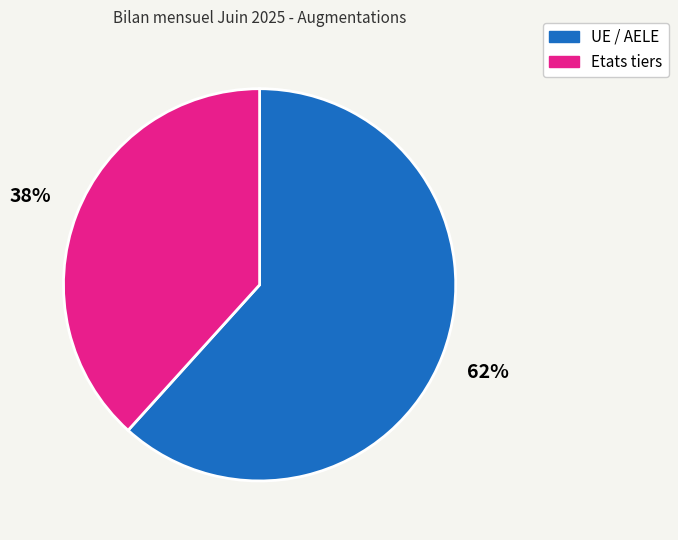

Between Etats tiers and UE / AELE, which is larger?

UE / AELE